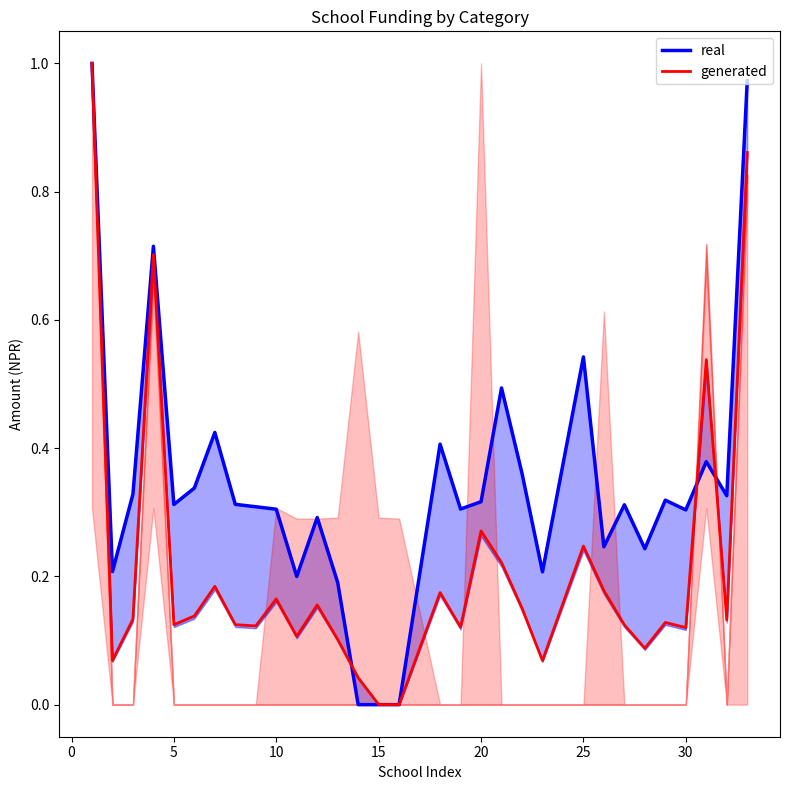

Reading left to right, list all the values displayed in this chart.

real: 1.0	0.2	0.3	0.7	0.3	0.3	0.4	0.3	0.3	0.3	0.2	0.3	0.2	0.0	0.0	0.0	0.4	0.3	0.3	0.5	0.4	0.2	0.5	0.2	0.3	0.2	0.3	0.3	0.4	0.3	1.0
generated: 1.0	0.1	0.1	0.7	0.1	0.1	0.2	0.1	0.1	0.2	0.1	0.2	0.1	0.0	0.0	0.0	0.2	0.1	0.3	0.2	0.2	0.1	0.2	0.2	0.1	0.1	0.1	0.1	0.5	0.1	0.9